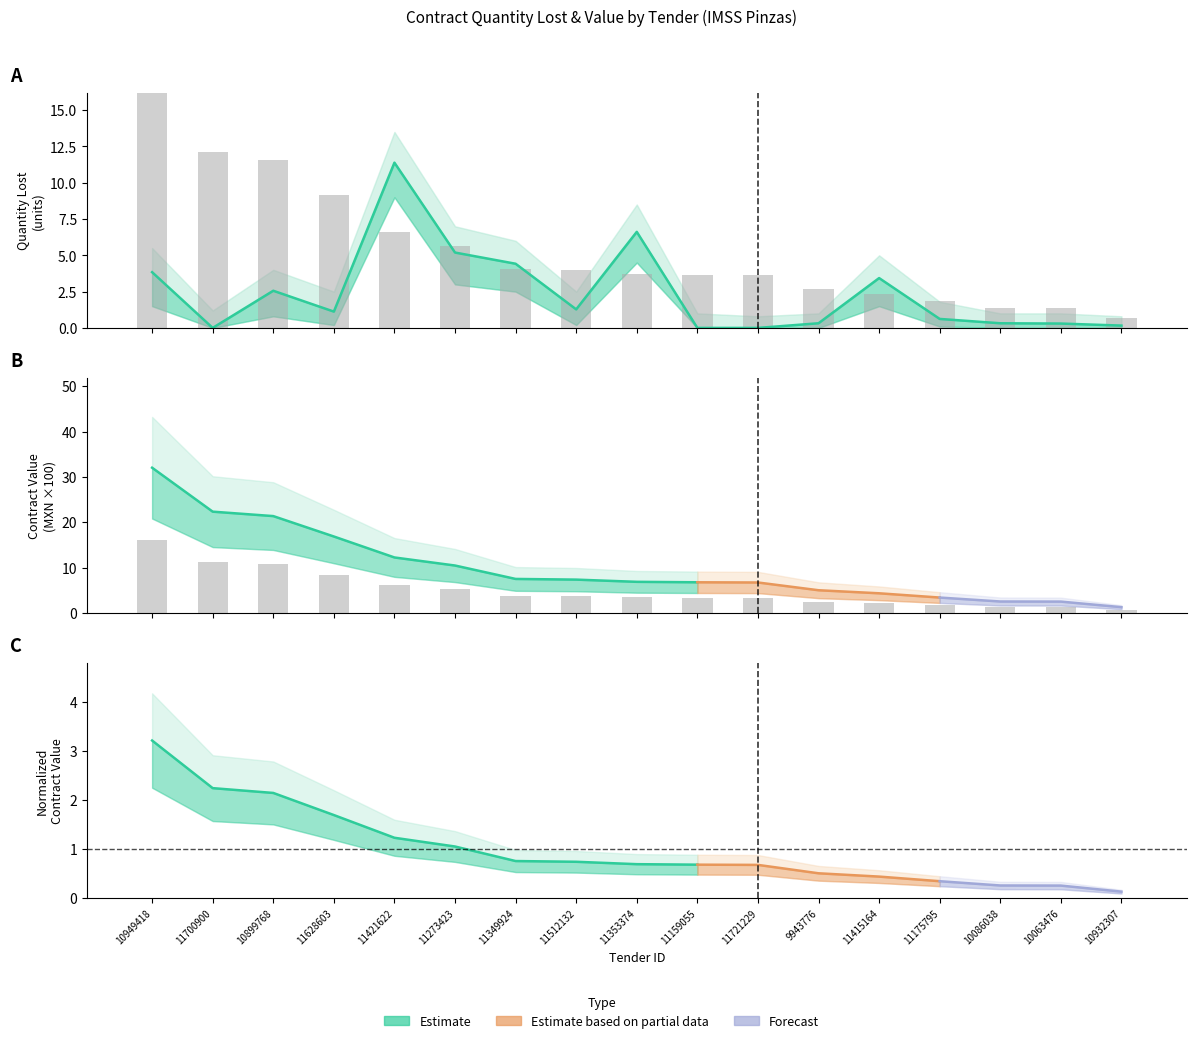

What is the difference between the second highest and minimum values?

6.6